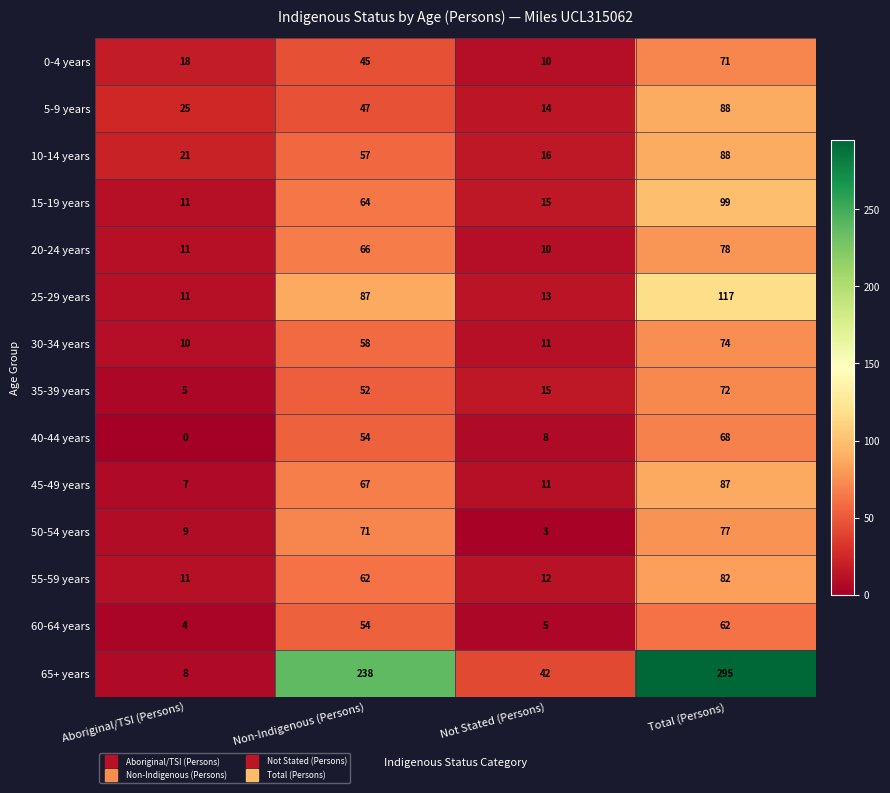

Where is 45-49 years nearest to the value 47?

Non-Indigenous (Persons)